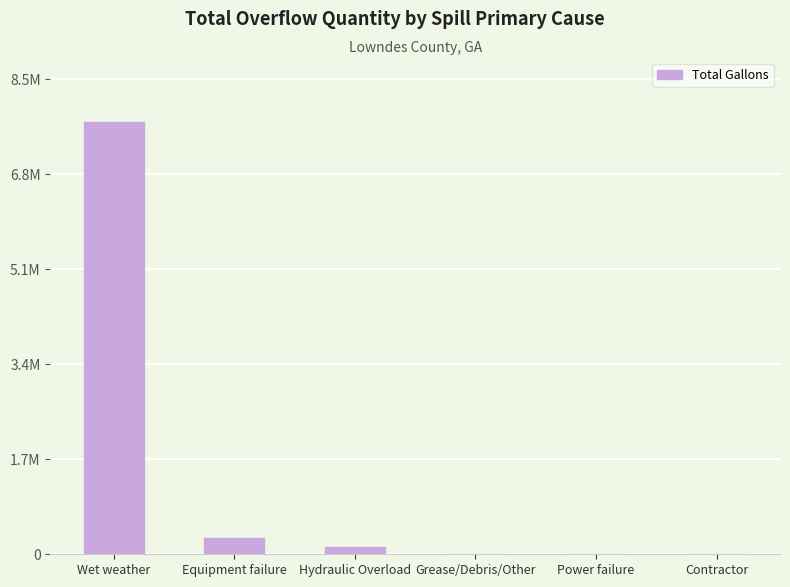

Reading left to right, transcribe all the data shown in this chart.

7743320	300000	135000	4500	900	1500